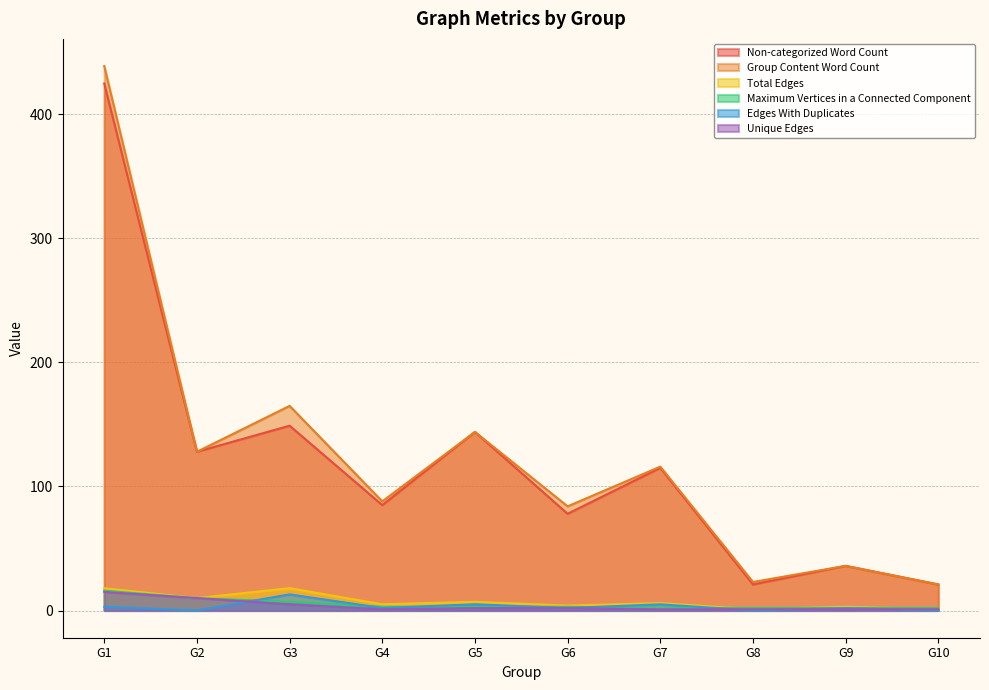

How many data points in Edges With Duplicates are above 2?

4